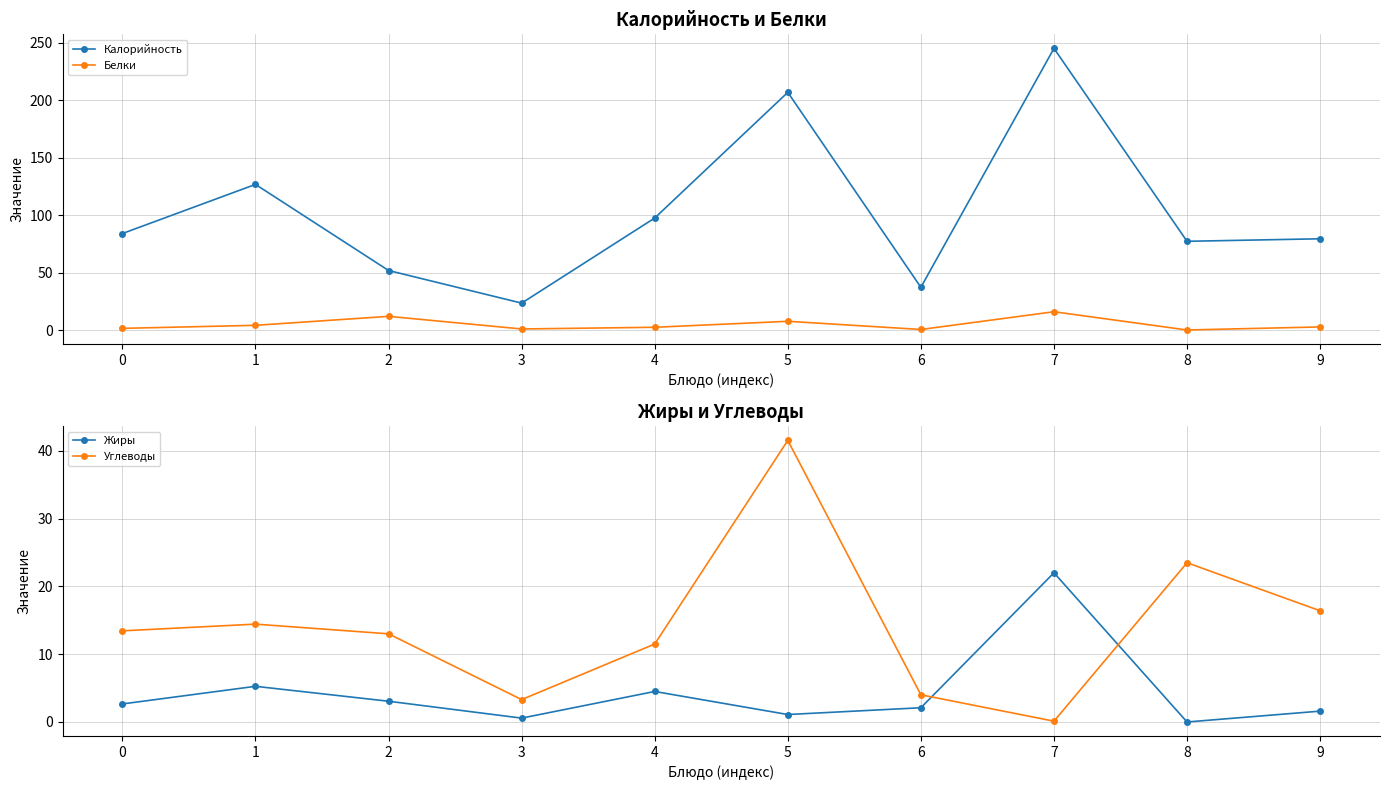

How many lines are shown in the chart?

4